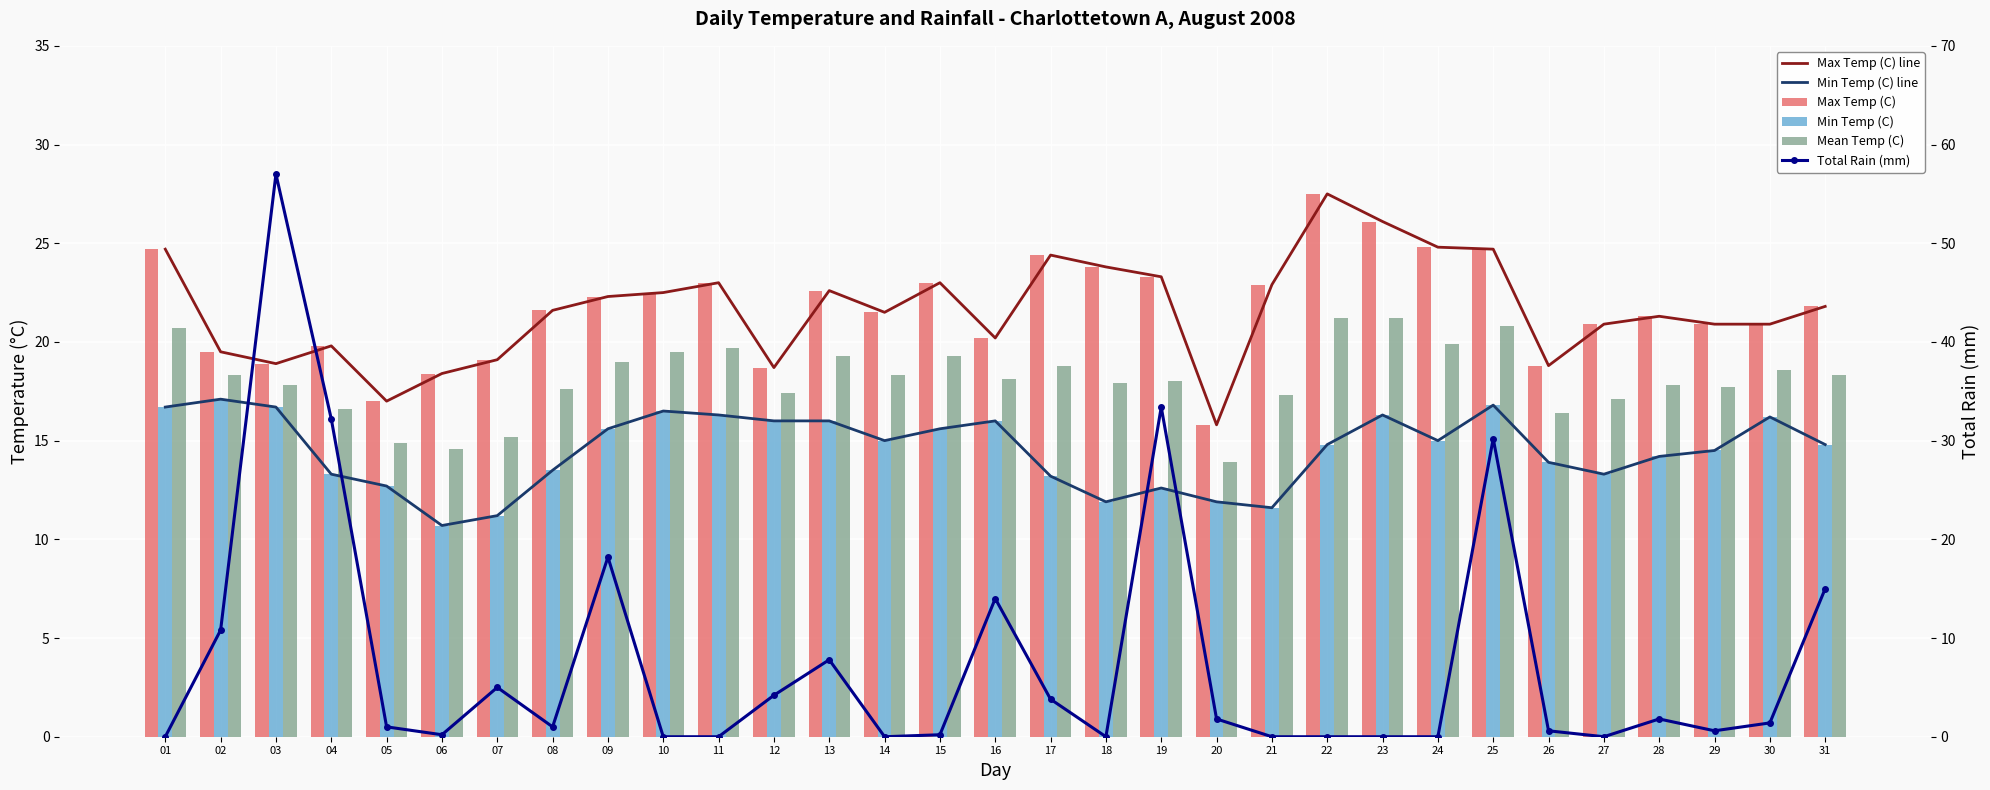

What is the difference between the highest and lowest values at 09?

6.7